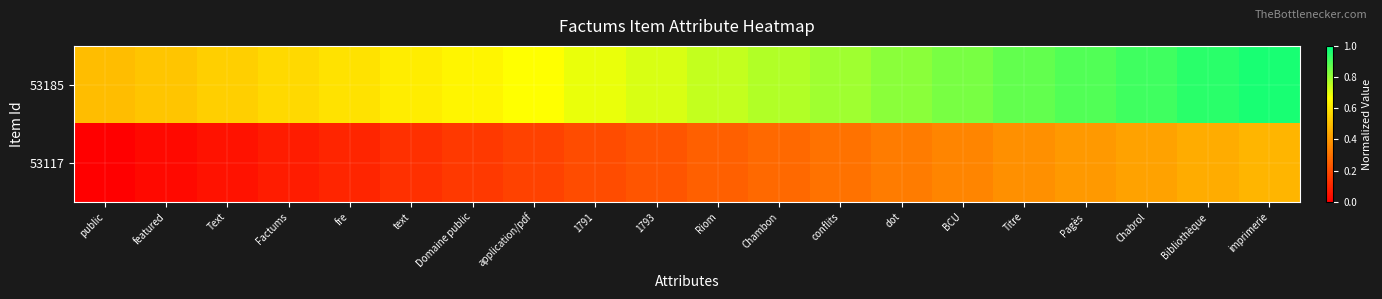

Which series has the widest spread of values?

53185